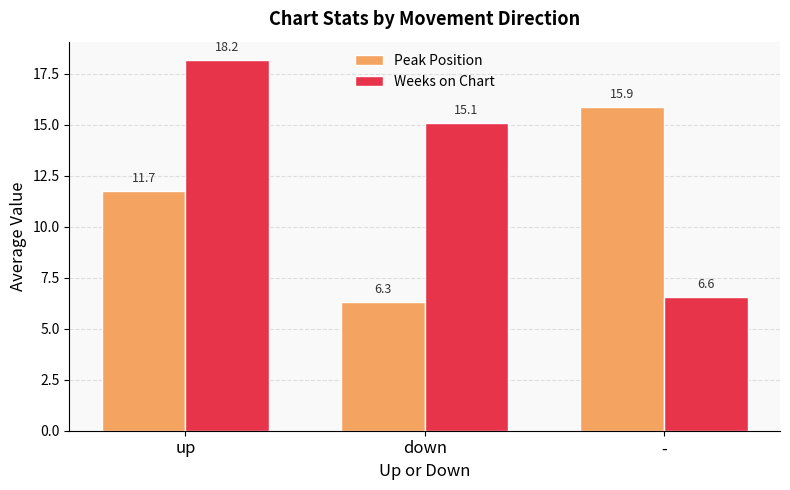

How many bars are there in each group?

2